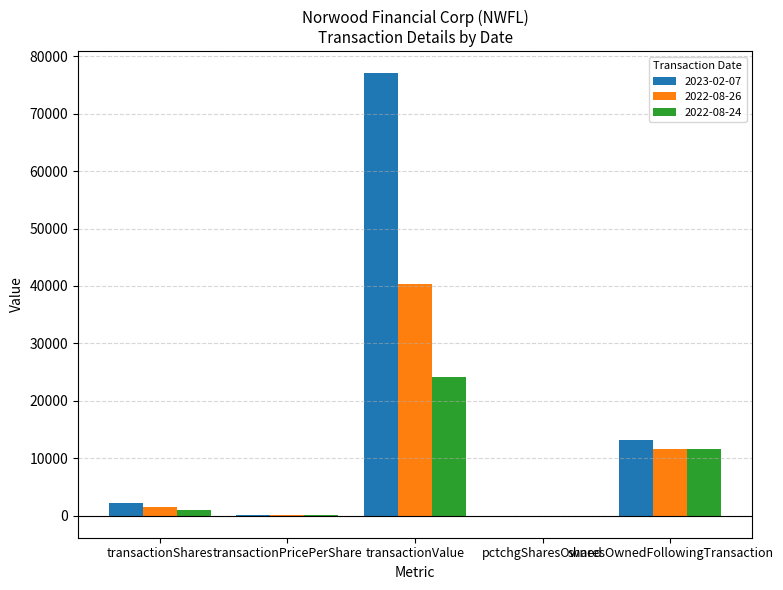

Which series changed the most between pctchgSharesOwned and sharesOwnedFollowingTransaction?

2023-02-07